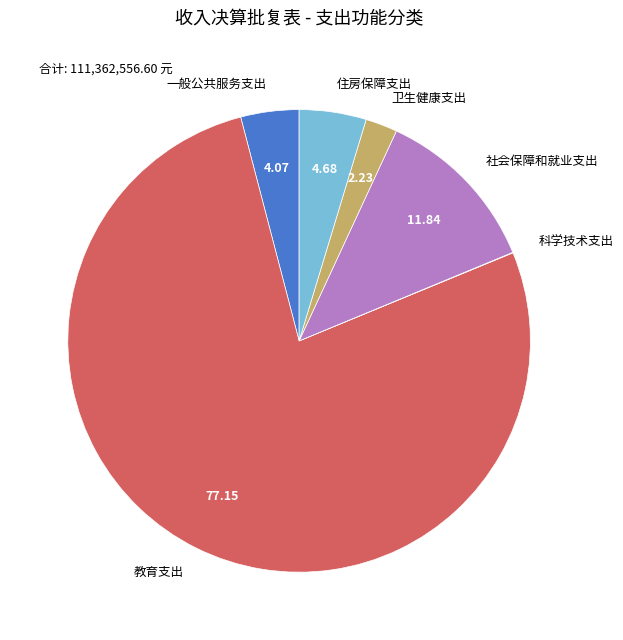

Which slice represents more than half of the pie?

教育支出